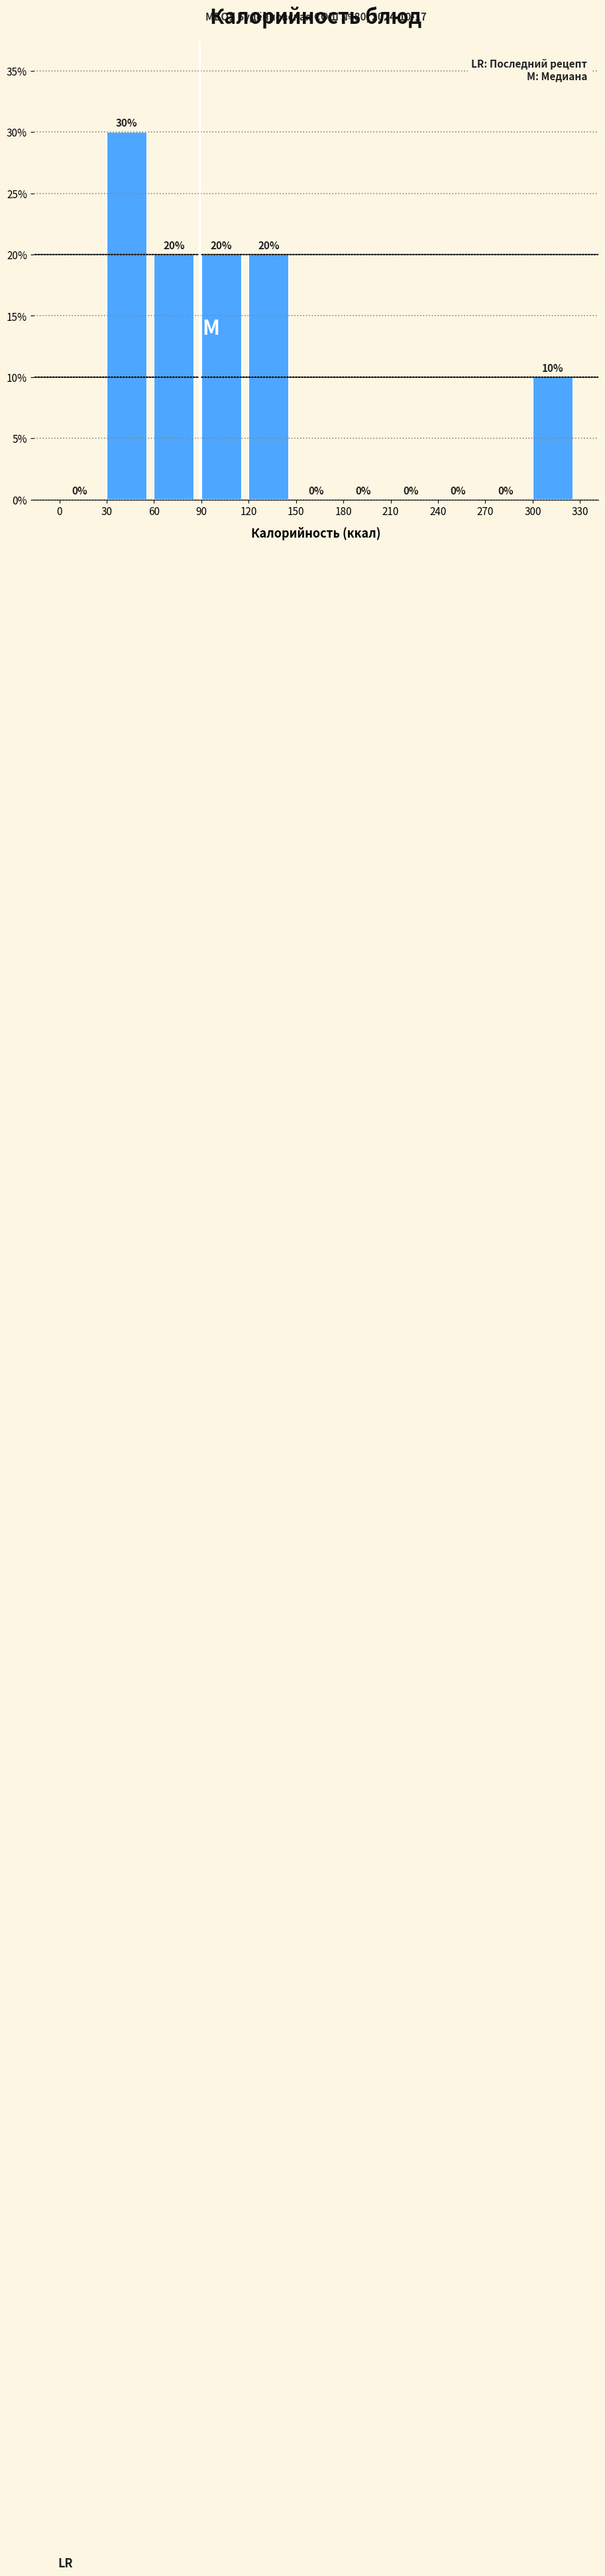

How tall is the bar that spans 90 to 120 on the x-axis?

20